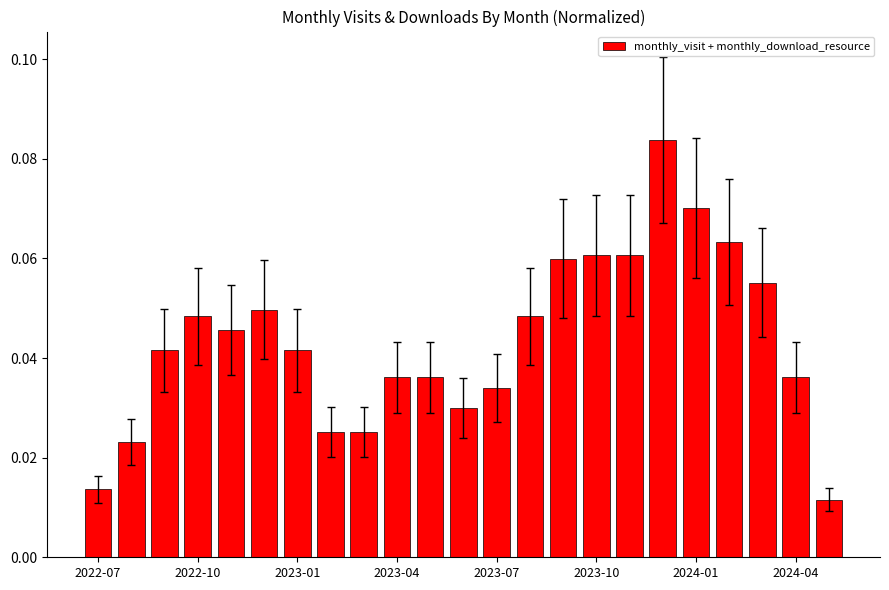

What is the sum of all values?

1.0